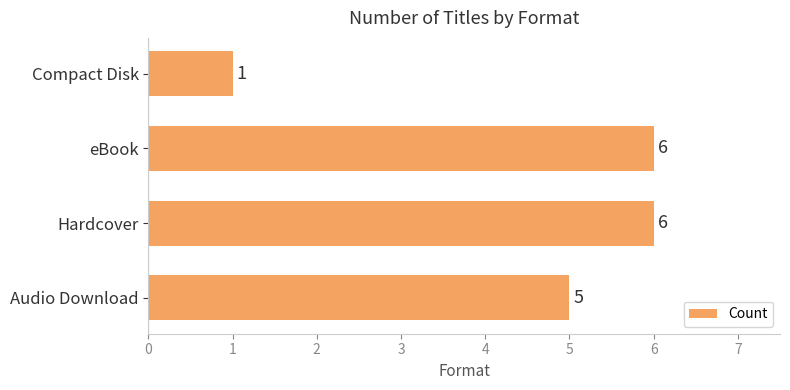

Does the chart contain any negative values?

No